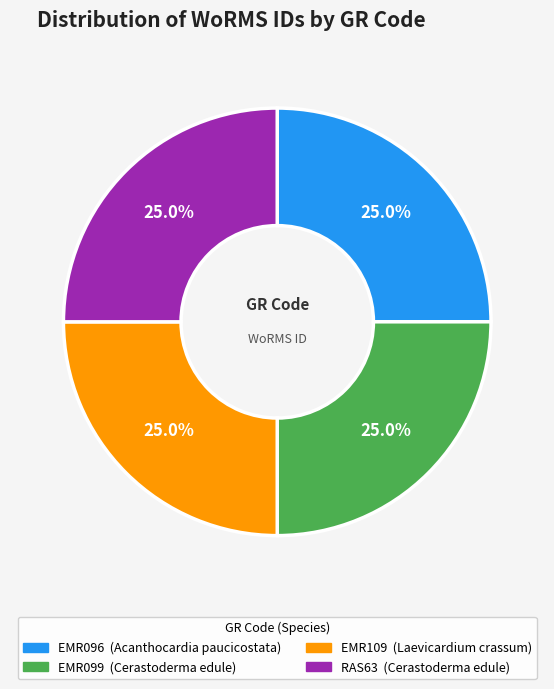

Approximately how many times larger is the value at EMR096 compared to EMR109?

1.0